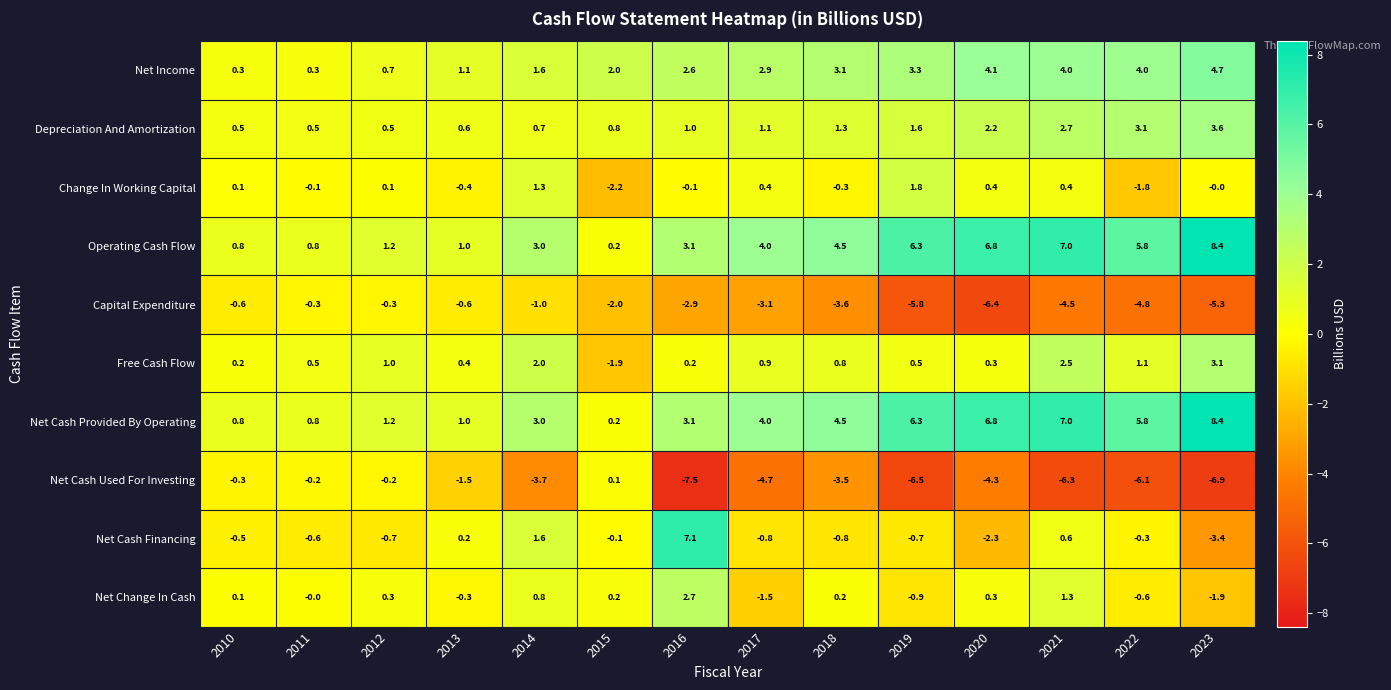

True or false: Net Cash Provided By Operating has a value of 7.0 at 2021.

True